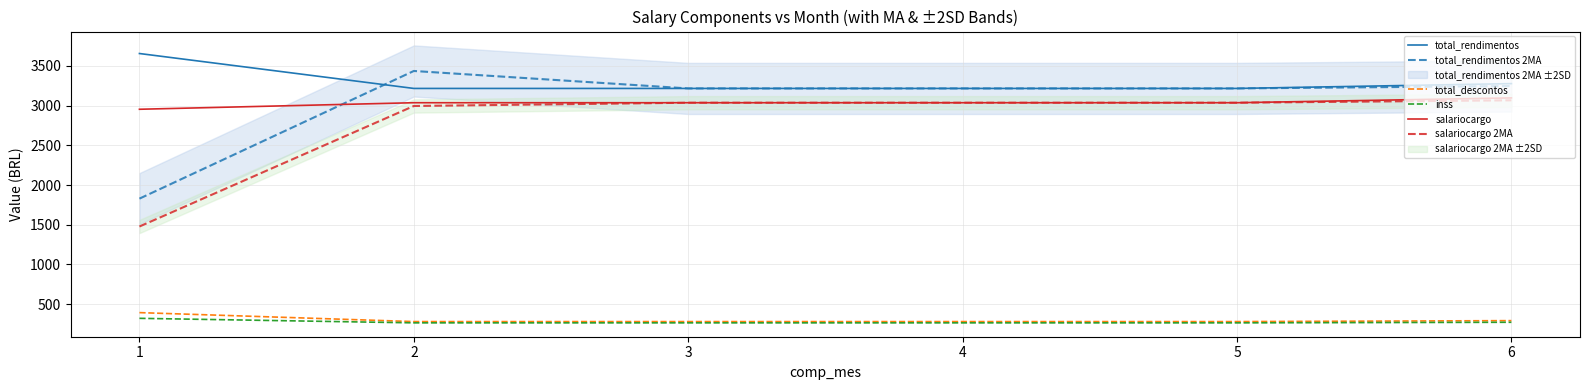

How many values in the total_rendimentos 2MA series exceed 3216?

5